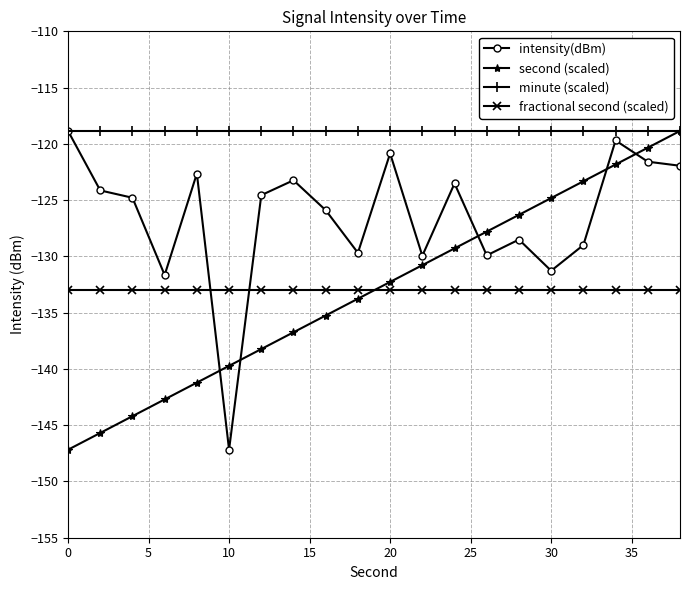

How many lines are shown in the chart?

4